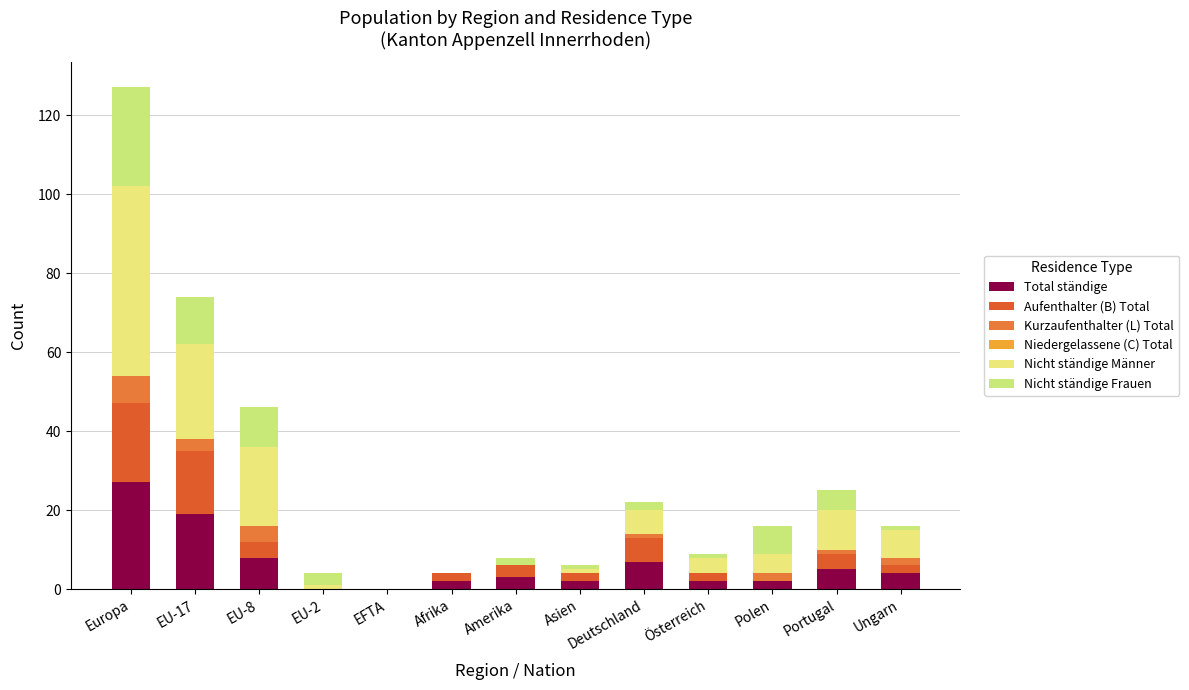

How many categories are shown in the chart?

13